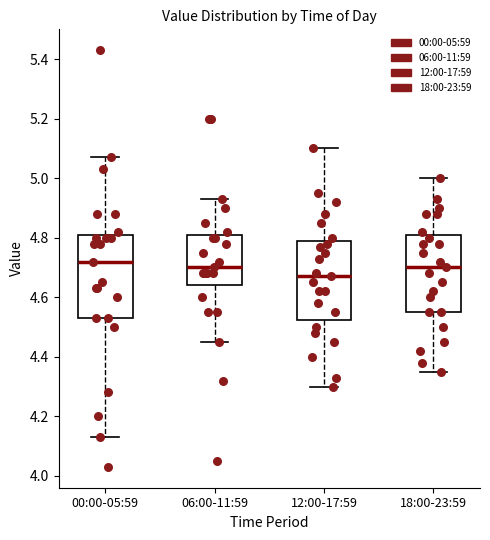

Where is the upper edge of the box for 18:00-23:59 on the y-axis? The values are not printed on the chart, so give them approximately, as read against the axis.

4.82